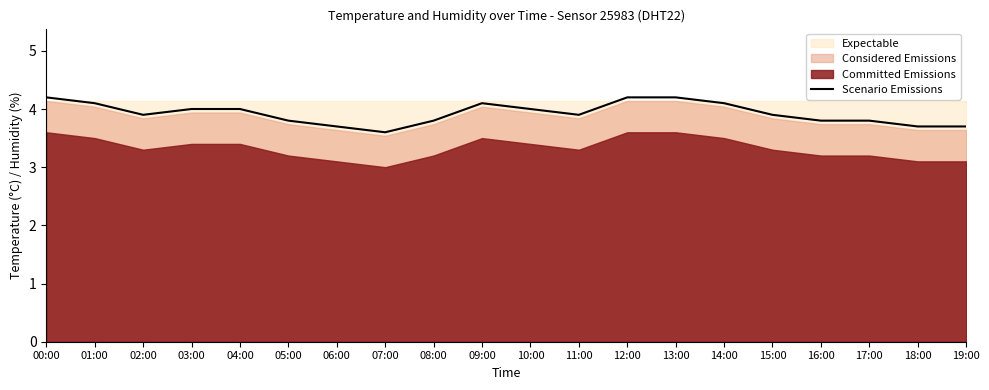

How many categories are shown in the chart?

20